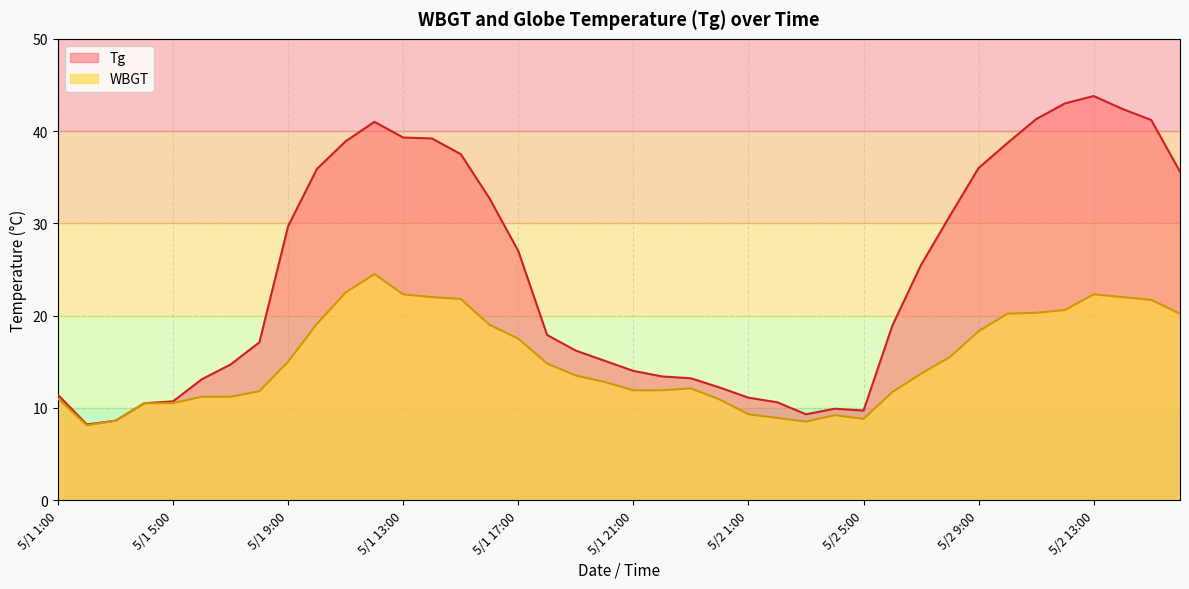

At which category is the sum across all series the highest?

5/2 13:00